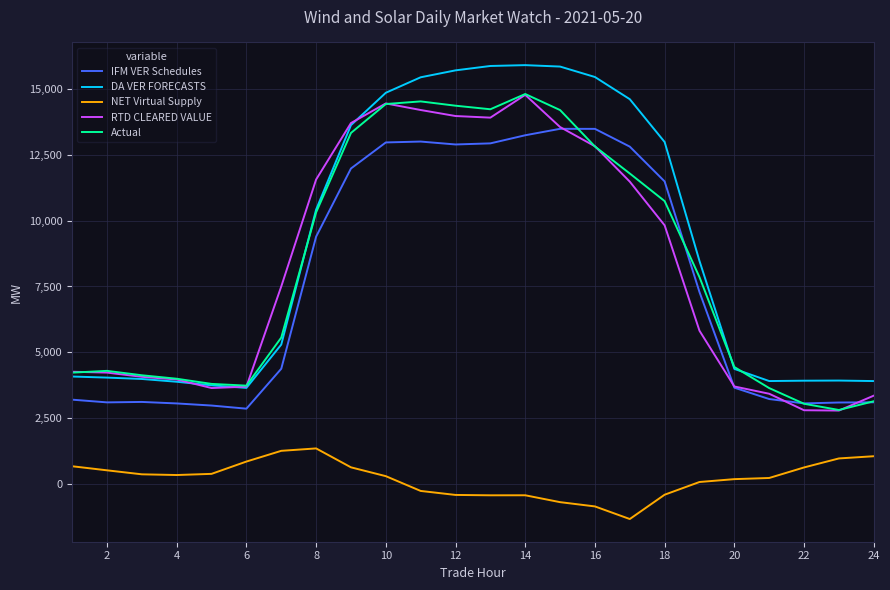

True or false: DA VER FORECASTS and IFM VER Schedules intersect in this chart.

False